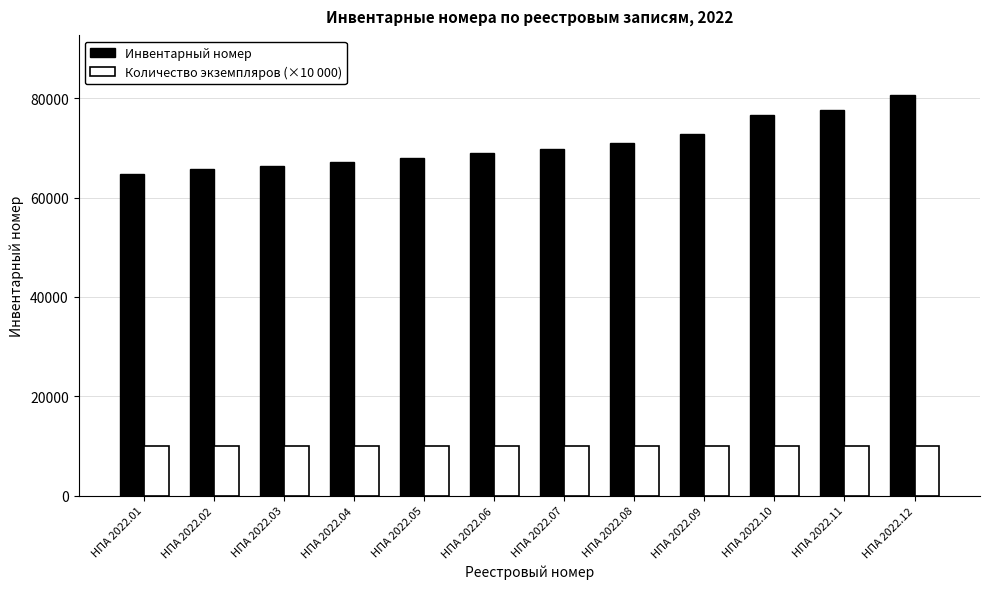

How many bars are there in each group?

2